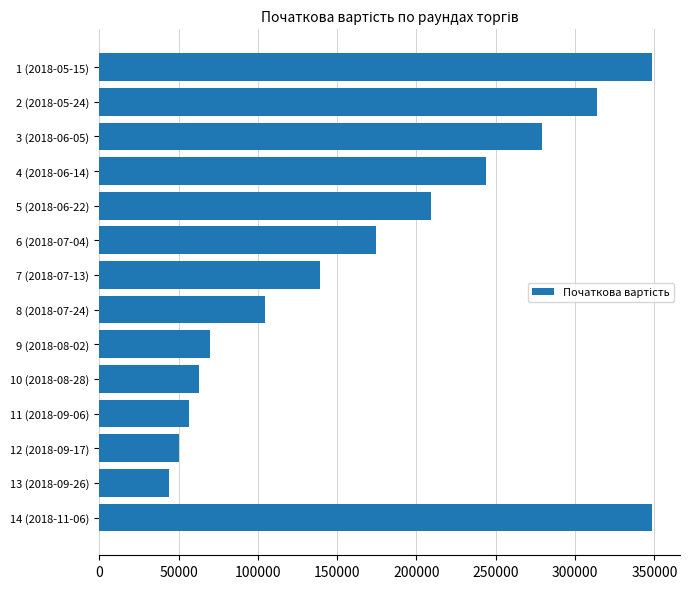

Are the bars horizontal?

Yes